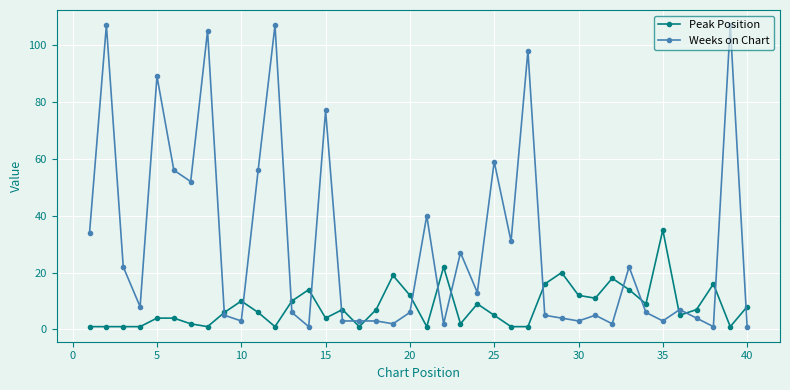

Which series has the largest range (max minus min)?

Weeks on Chart